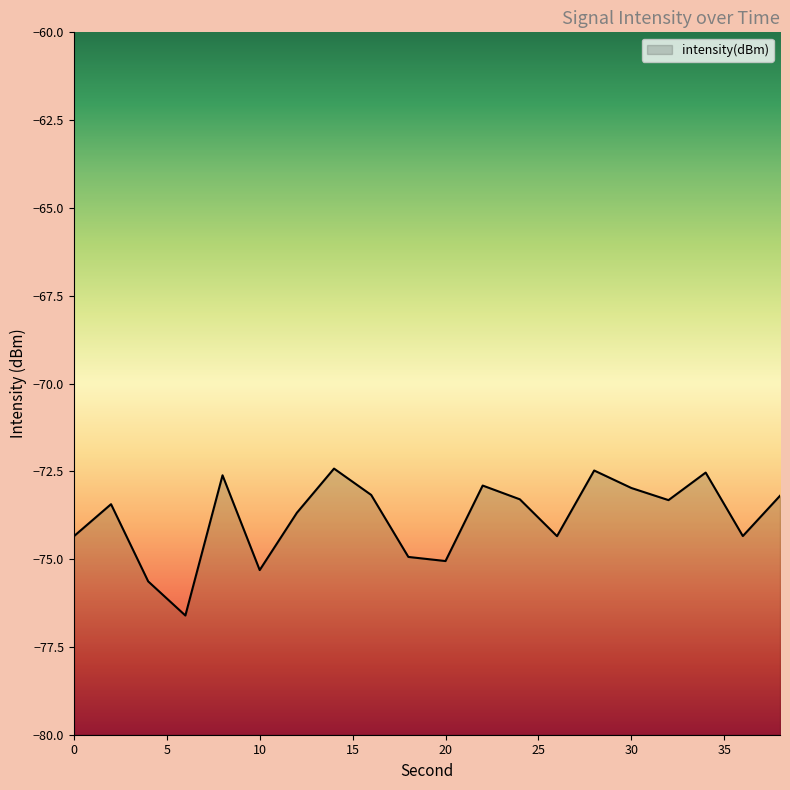

Reading left to right, list all the values displayed in this chart.

-74.3	-73.4	-75.6	-76.6	-72.6	-75.3	-73.7	-72.4	-73.2	-74.9	-75.1	-72.9	-73.3	-74.3	-72.5	-73.0	-73.3	-72.5	-74.3	-73.2